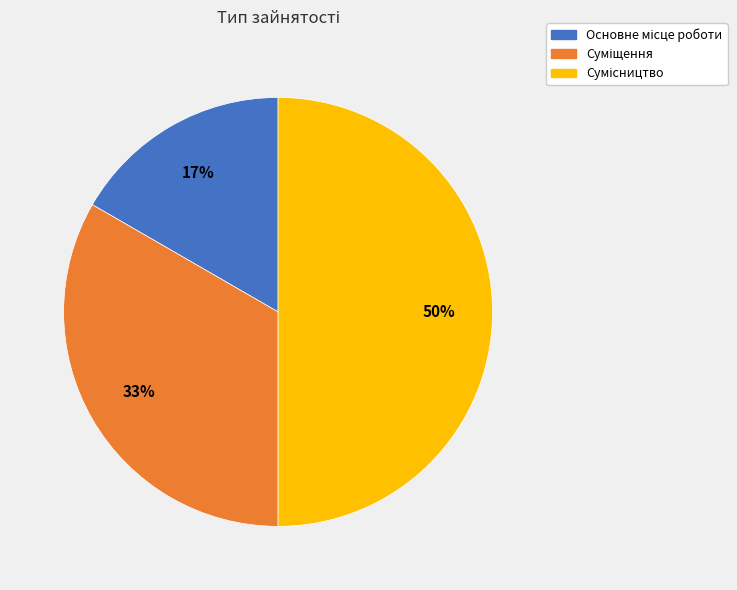

To the nearest percent, what is the average slice percentage?

33%